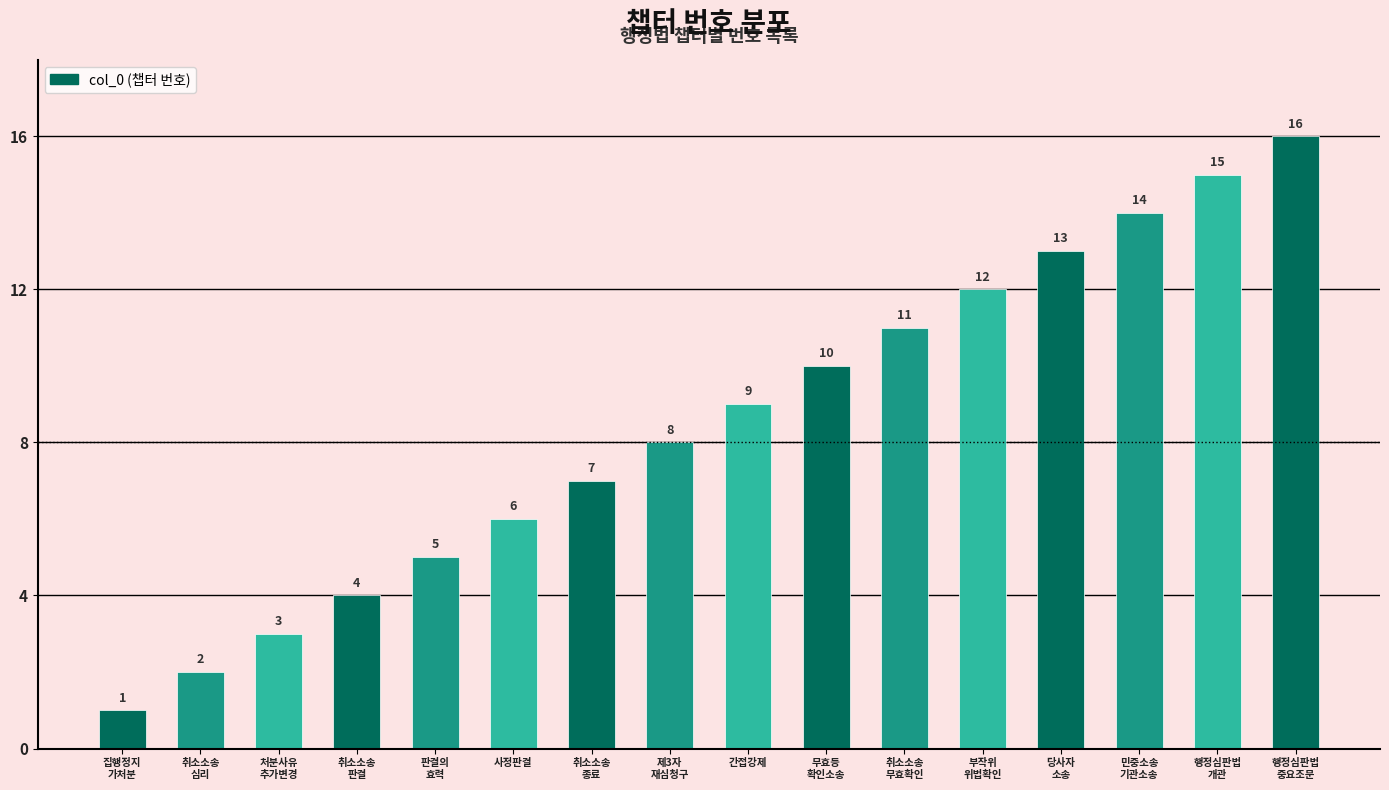

What position from the right is 판결의
효력?

12